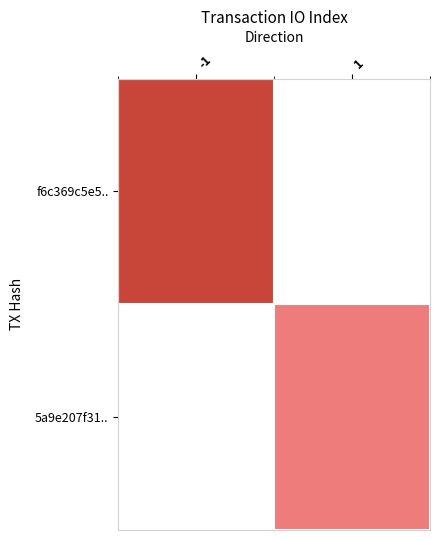

Reading left to right, transcribe all the data shown in this chart.

f6c369c5e5..: -1=19	1=0
5a9e207f31..: -1=0	1=11